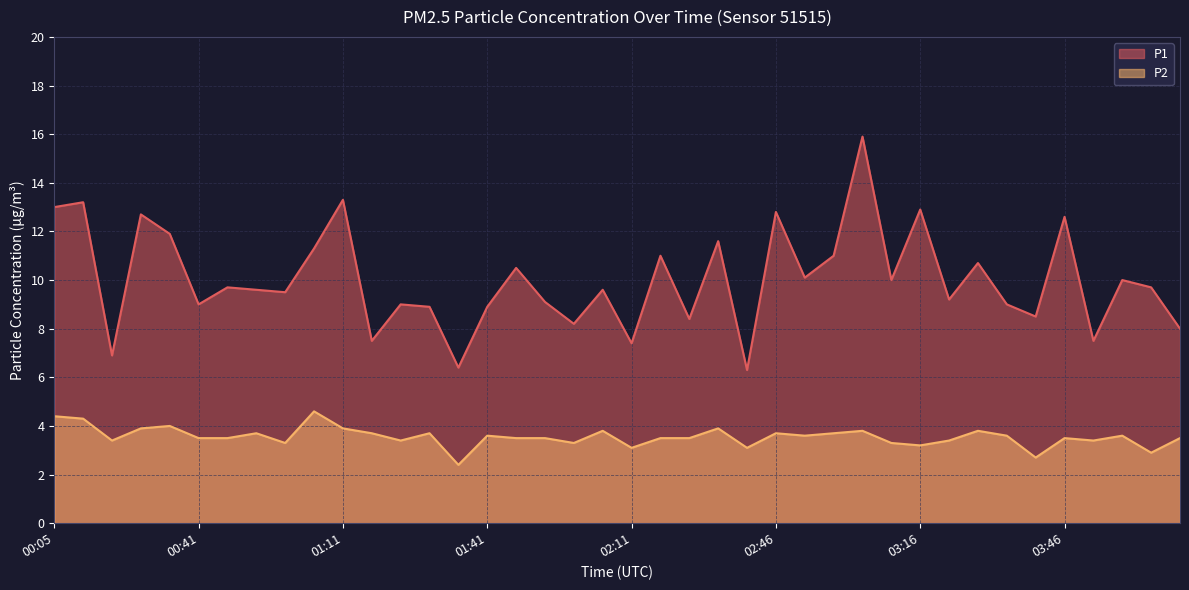

What is the maximum value shown in the chart?

15.9